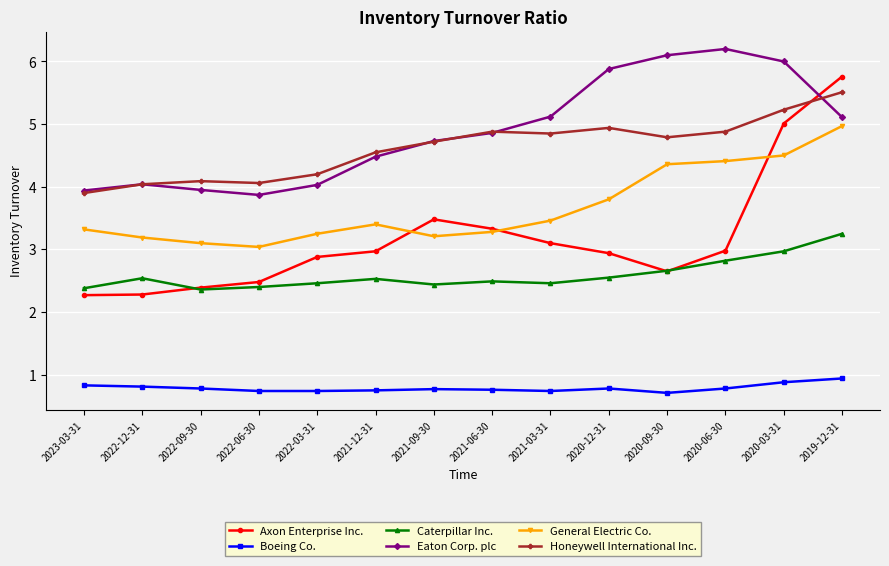

Count the number of data series in this chart.

6